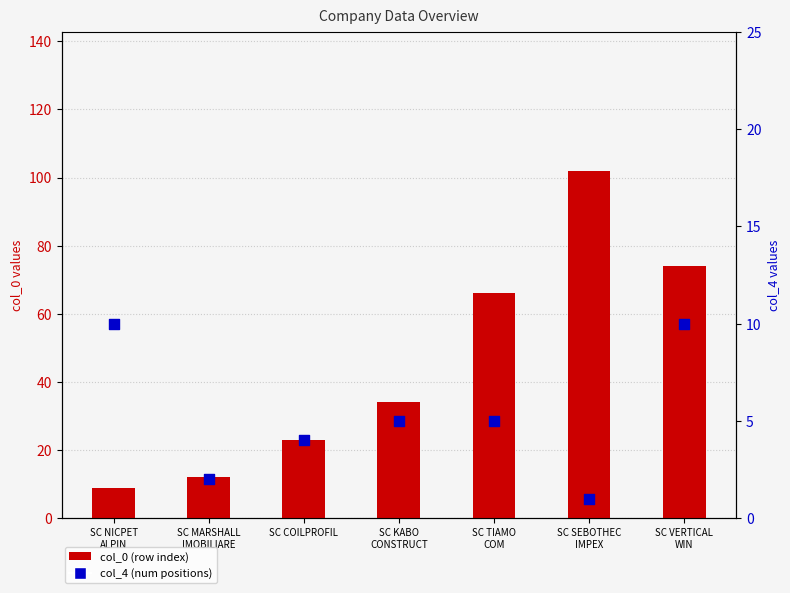

At how many categories does at least one series exceed 28?

4